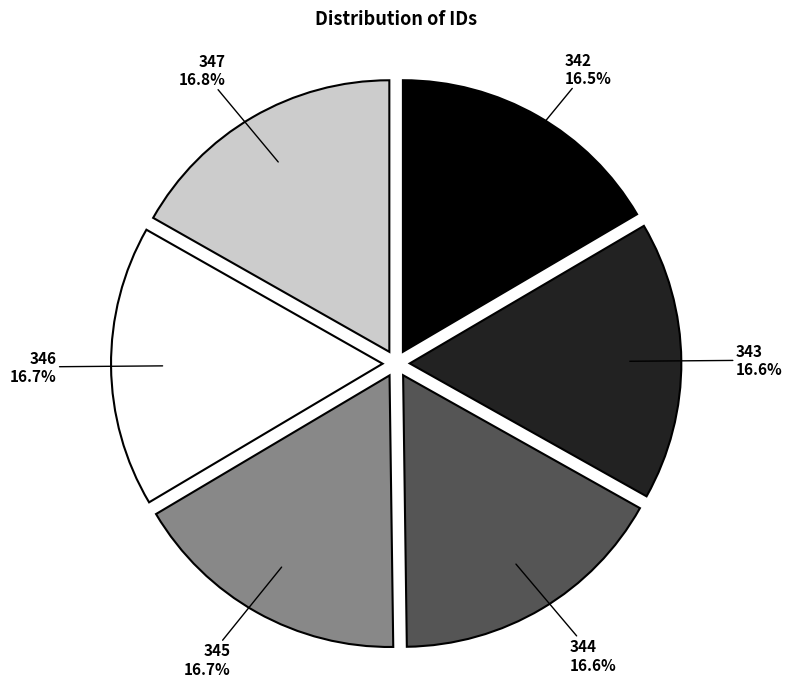

How many slices are in this pie chart?

6